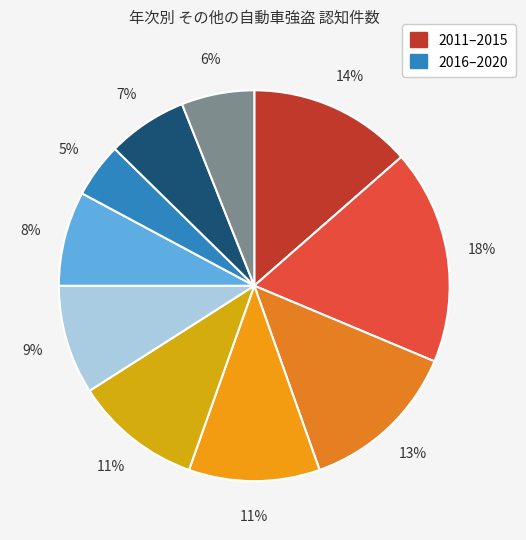

How many slices are in this pie chart?

10